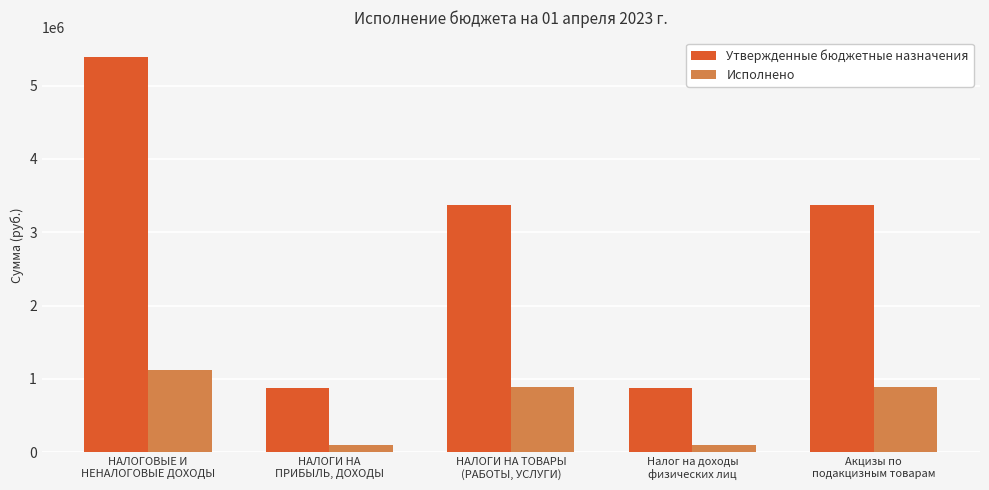

The Исполнено series shows 893996.7 at НАЛОГИ НА ТОВАРЫ
(РАБОТЫ, УСЛУГИ). True or false?

True